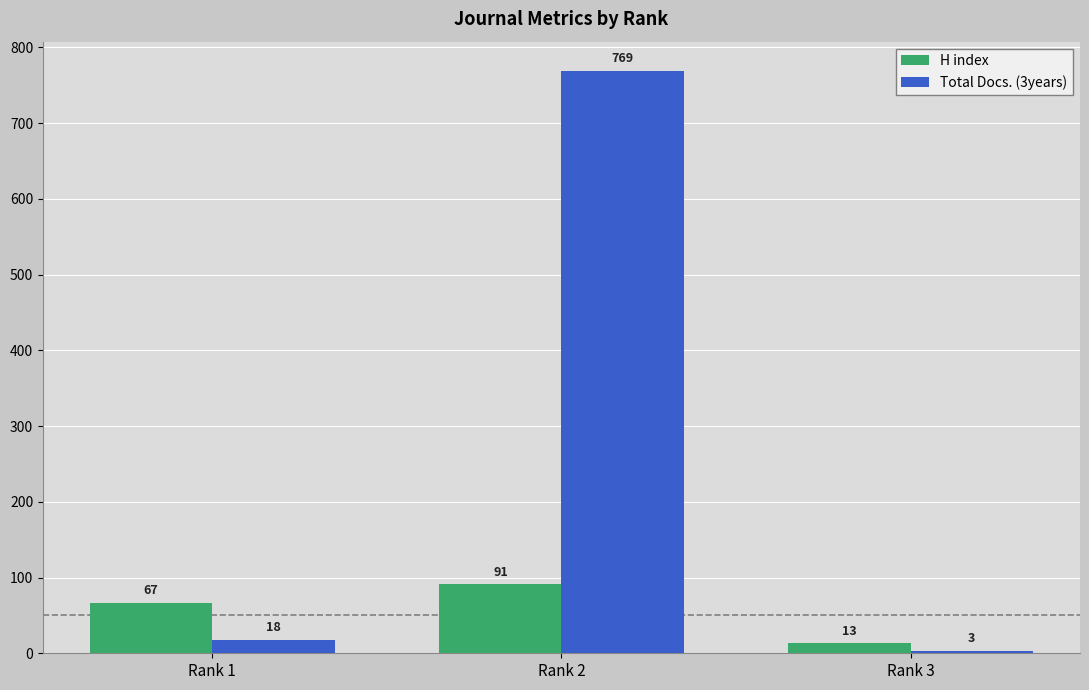

At which label is H index closest to 52?

Rank 1